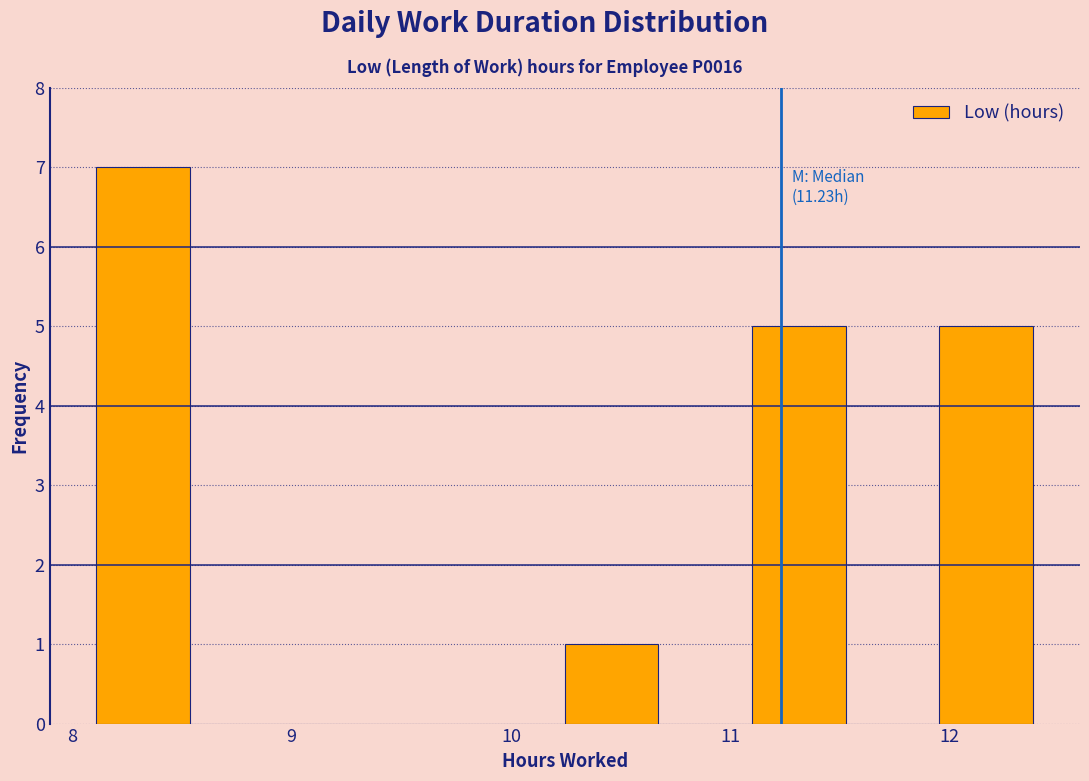

Over which range of the x-axis is the bar tallest?

8.1 to 8.5